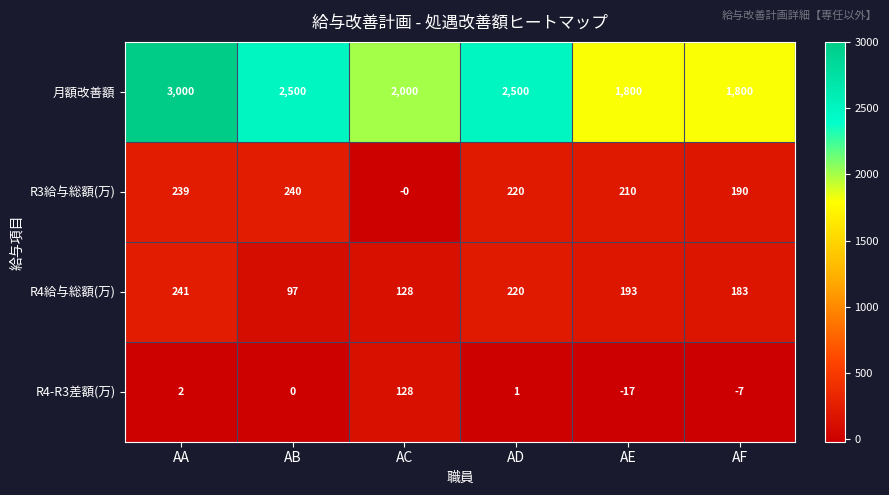

True or false: R4給与総額(万) has a value of 250 at AF.

False